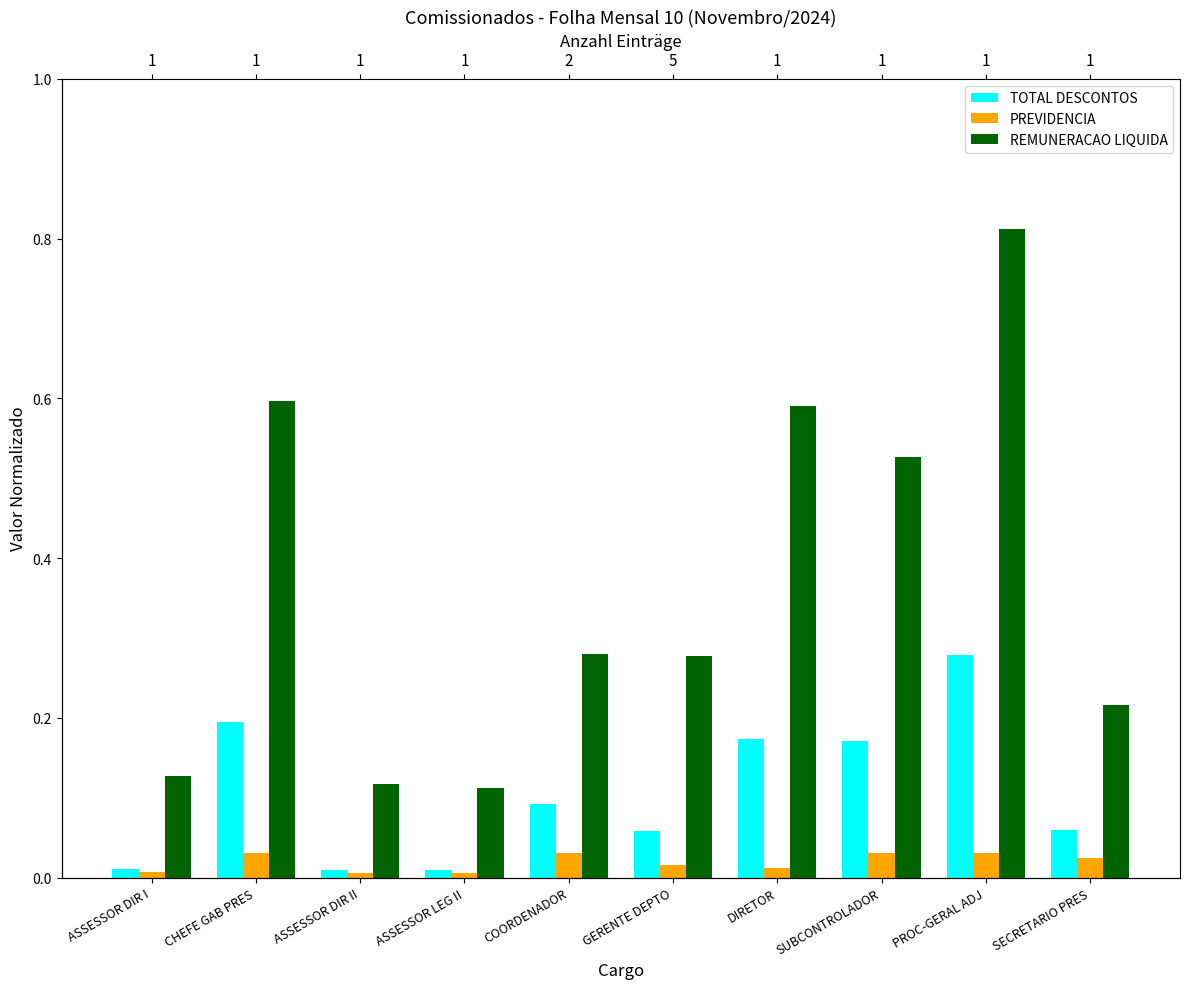

Rank the series at GERENTE DEPTO from lowest to highest value.

PREVIDENCIA, TOTAL DESCONTOS, REMUNERACAO LIQUIDA